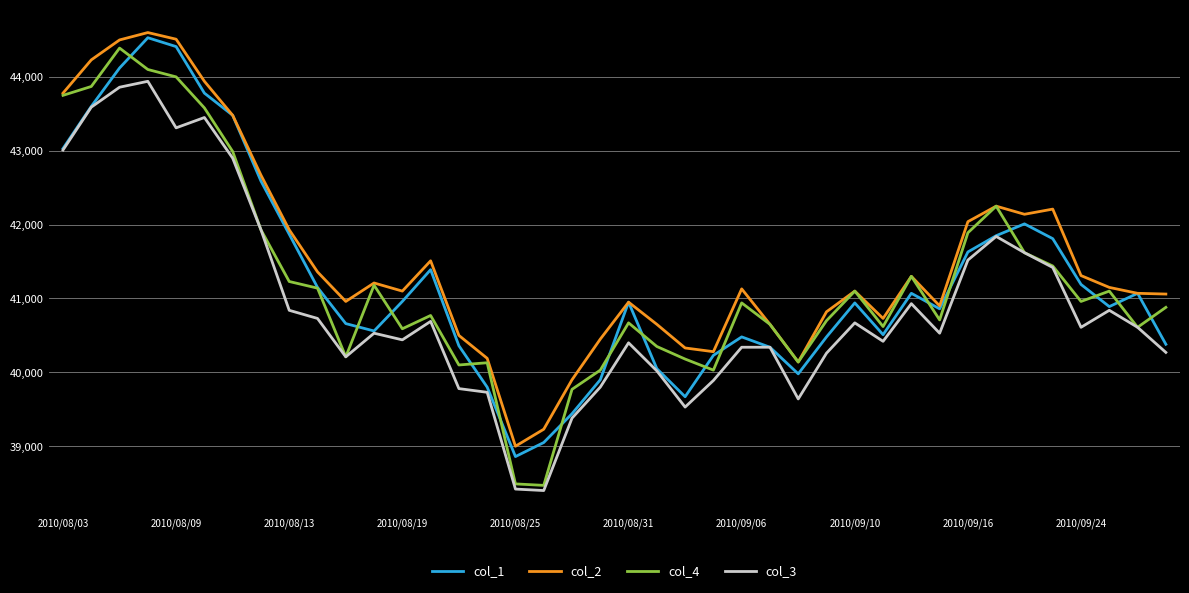

What is the smallest value displayed?

38400